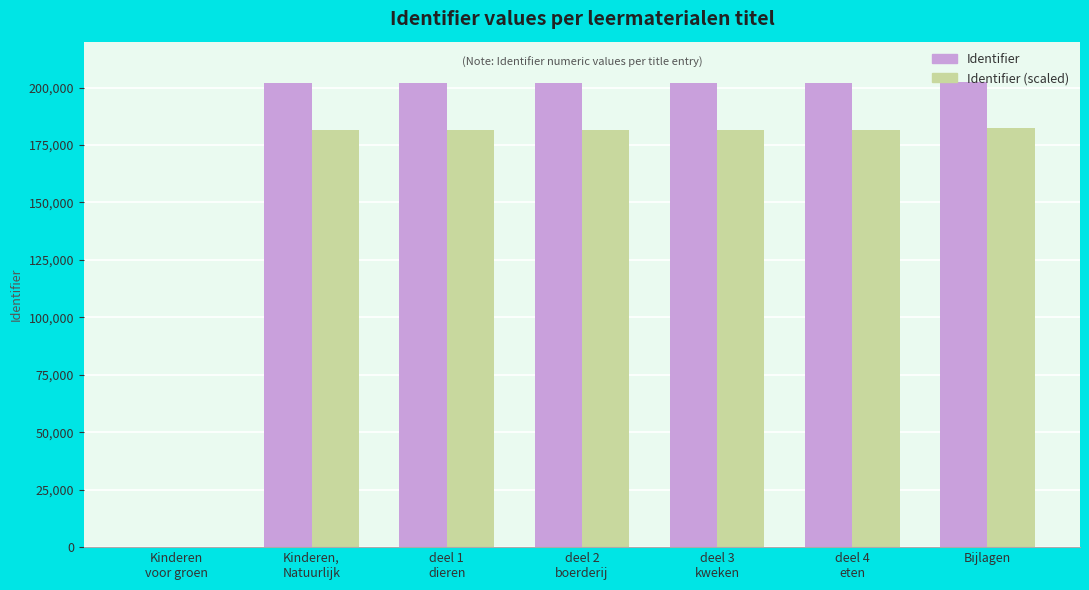

What is the sum of all Identifier (scaled) values?

1091017.8